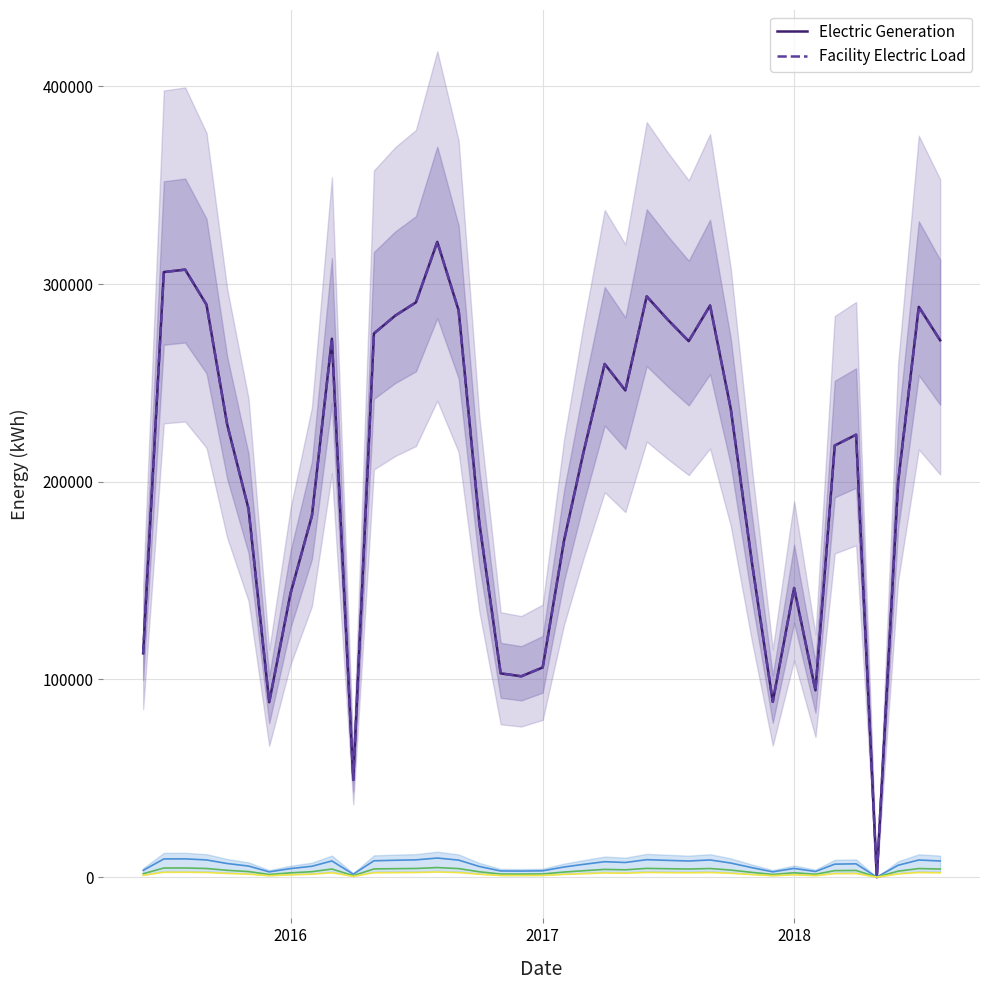

In Facility Electric Load, how many points are lower than both neighbors (excluding endpoints)?

8